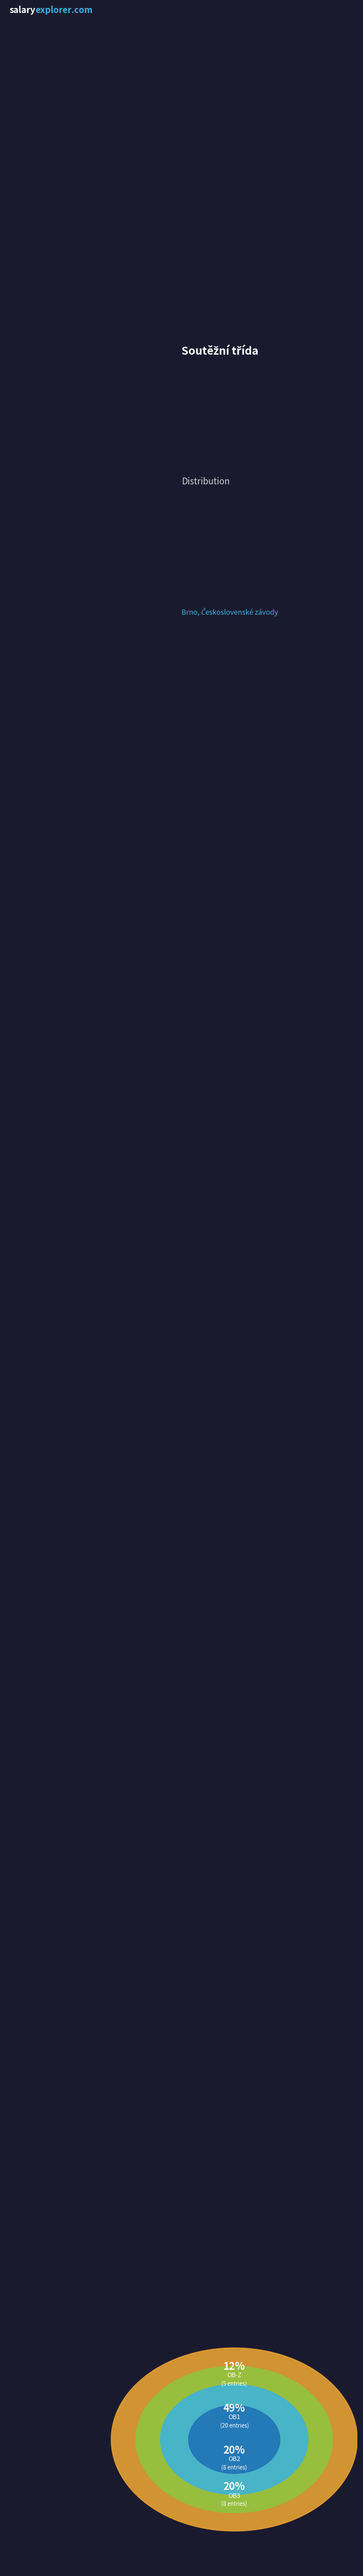

Does any single category account for the majority?

No